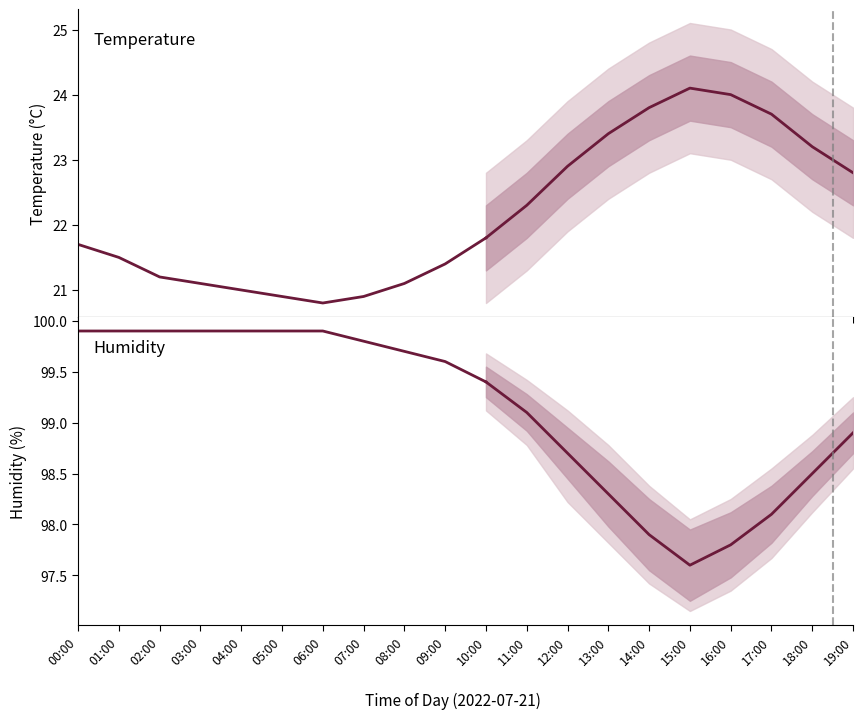

At which label does temperature first exceed 21?

00:00